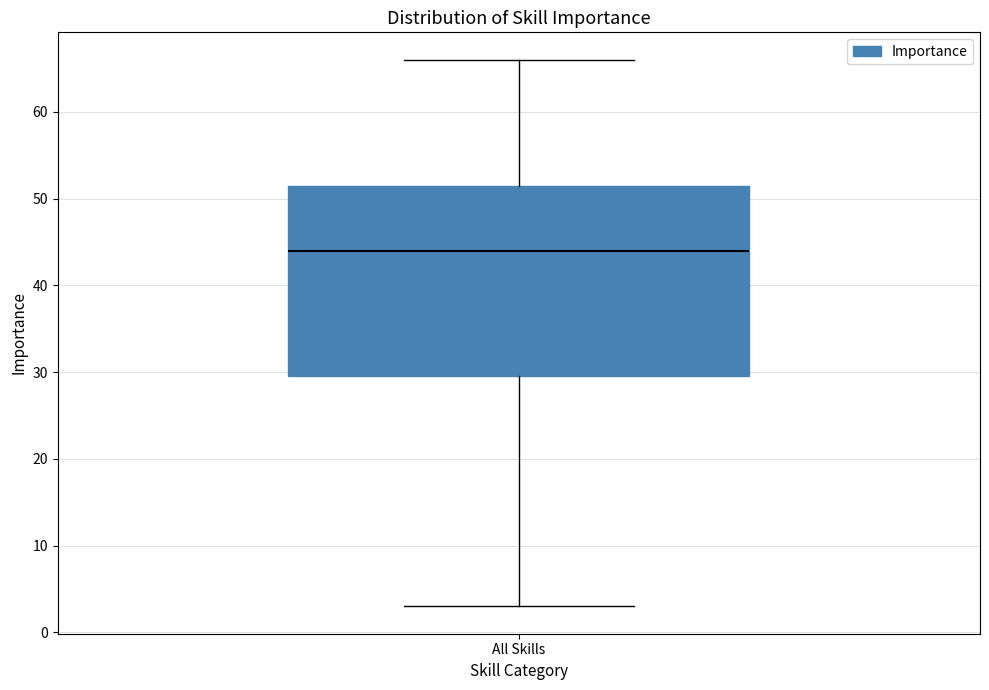

Read this box plot against the y-axis: the position of the median line, the range covered by the box, and the ends of both whiskers. The values are not printed on the chart, so give them approximately, as read against the axis.

median 44, box 30 to 52, whiskers 3 to 66